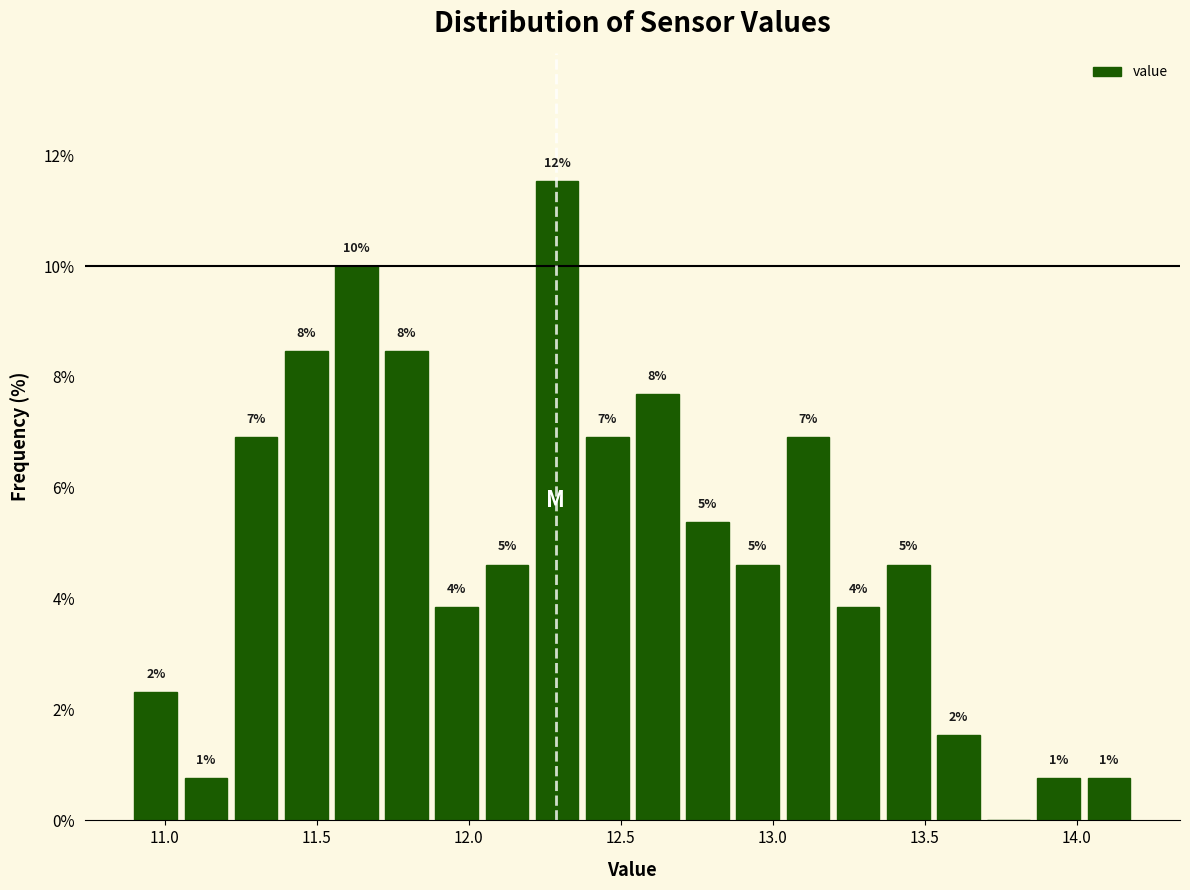

Around what value on the x-axis is the tallest bar? Give the approximate position of its centre, as read against the axis.

12.30